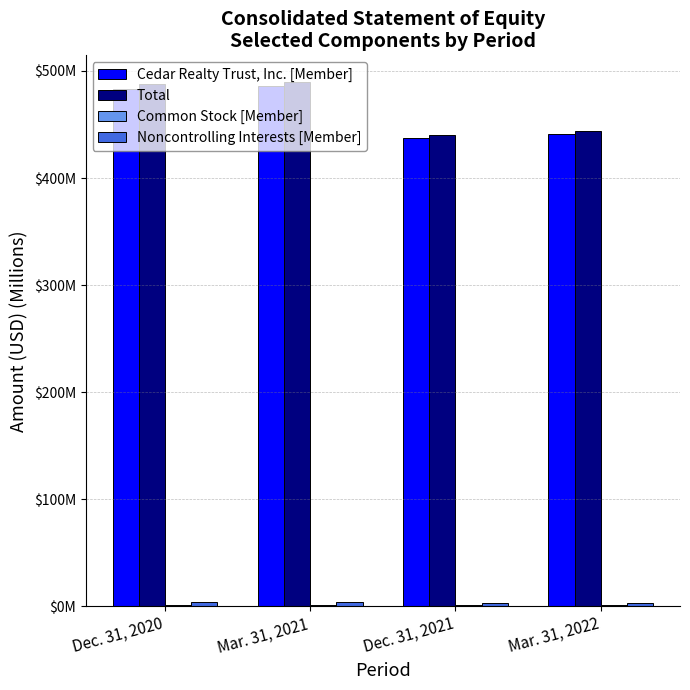

Are the bars horizontal?

No